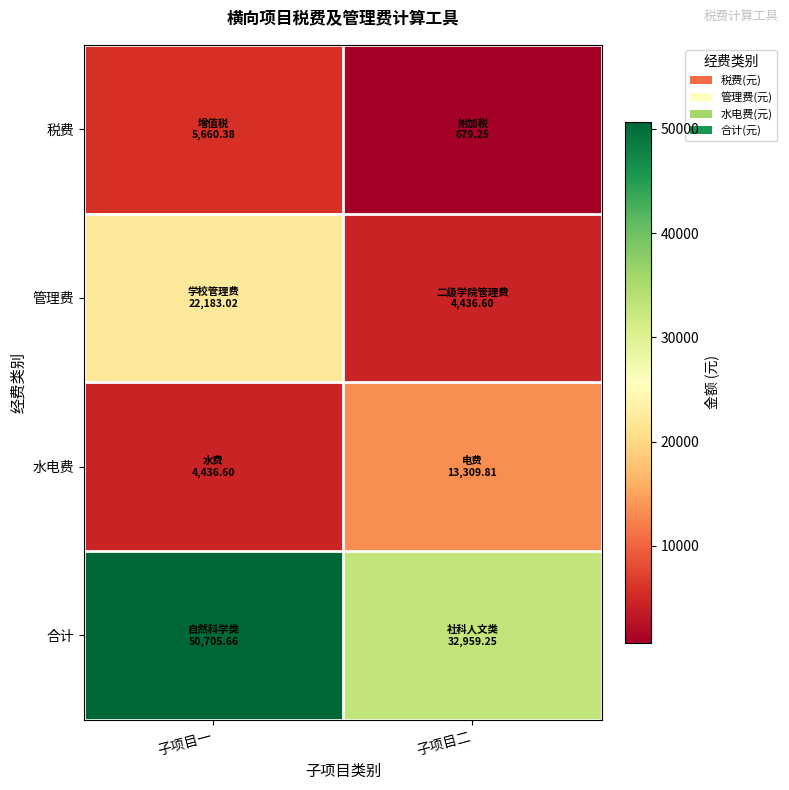

What is the minimum value shown in the chart?

679.2